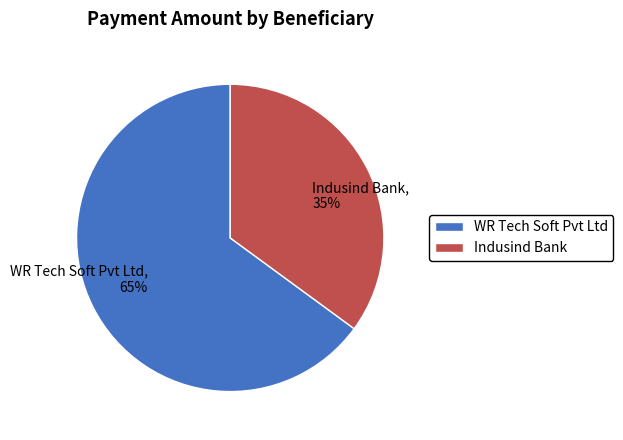

Which has a higher value, WR Tech Soft Pvt Ltd or Indusind Bank?

WR Tech Soft Pvt Ltd